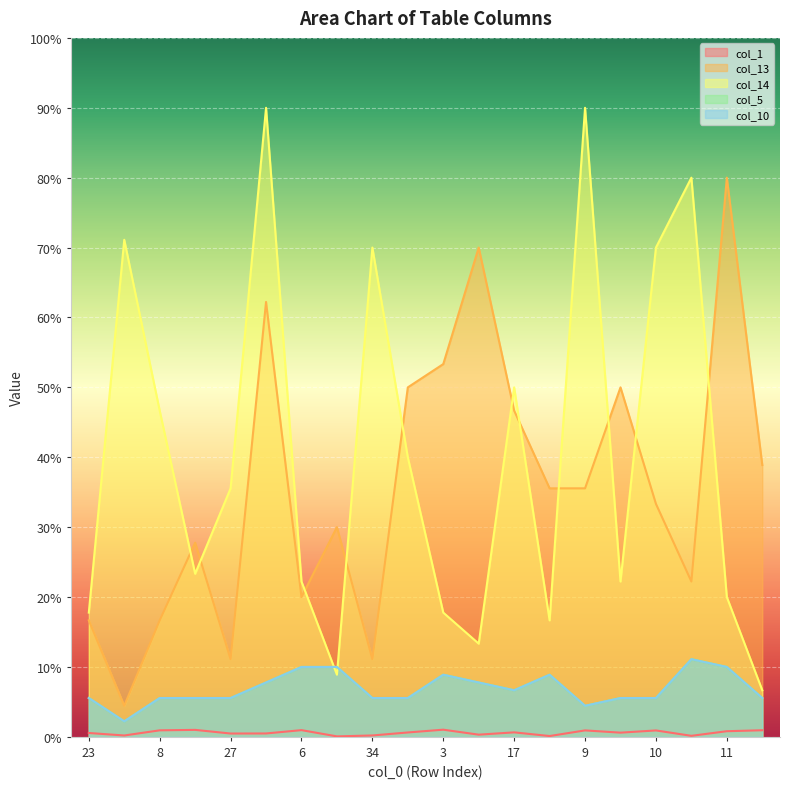

True or false: col_1 has a value of 0.5 at 27.

True